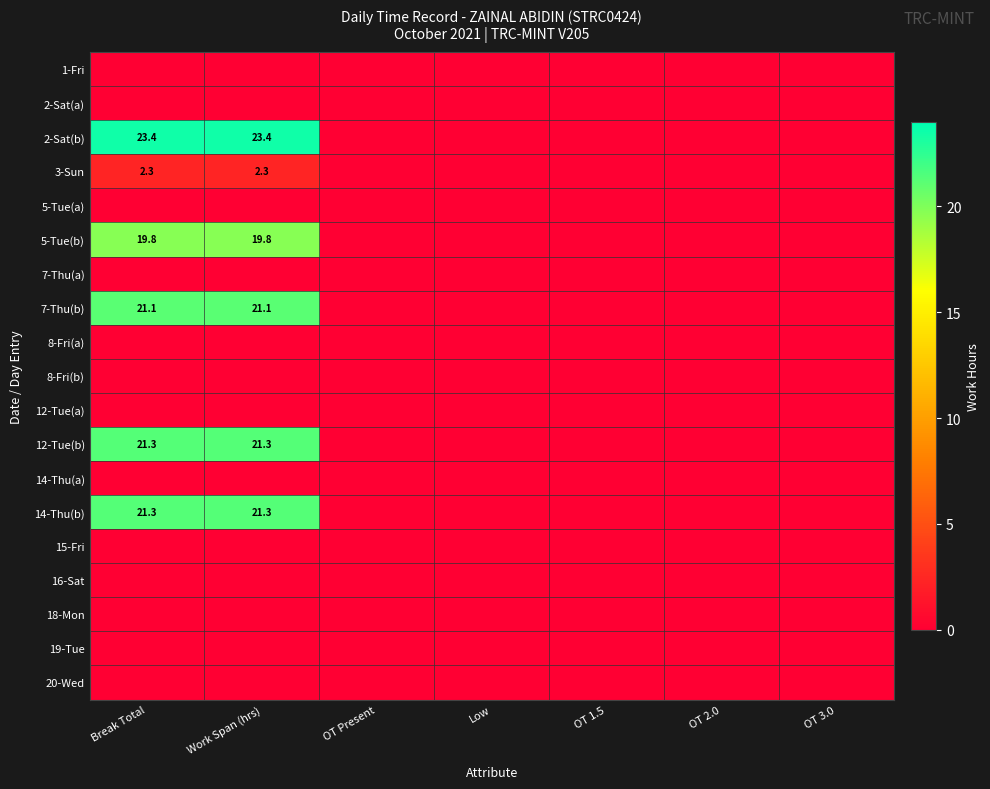

The value of 12-Tue(b) at Break Total is 21.3. True or false?

True